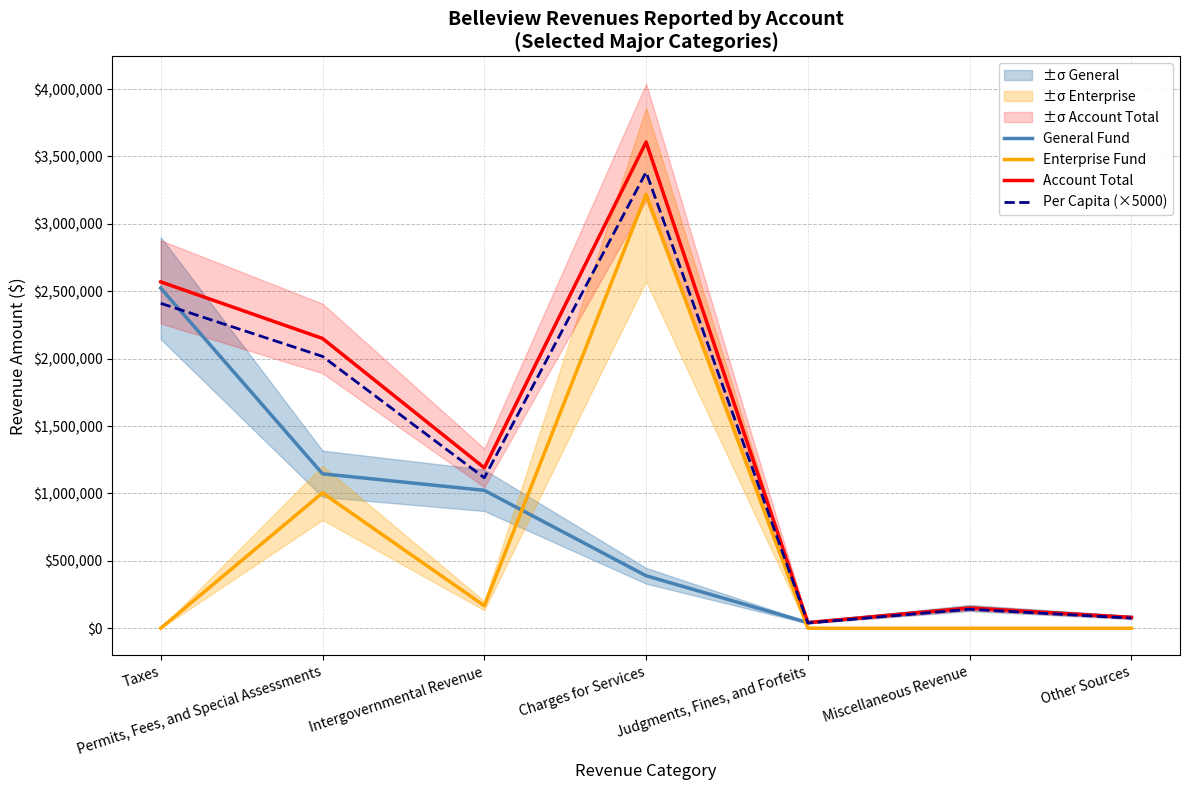

At which category does Account Total reach its first local peak?

Charges for Services